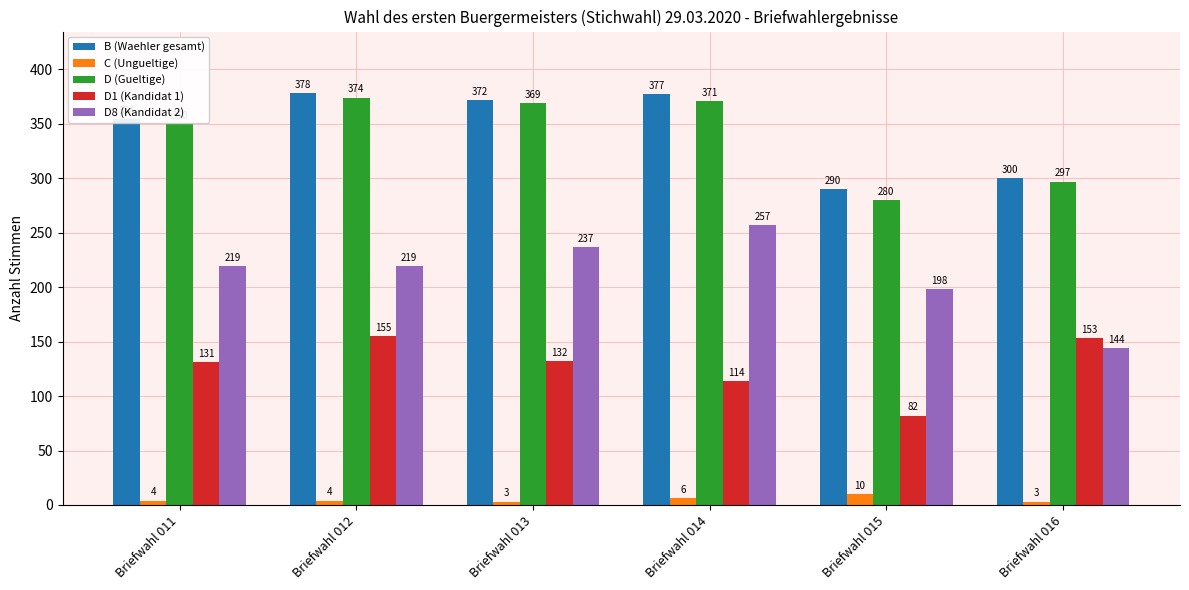

What is the sum of all D8 (Kandidat 2) values?

1274